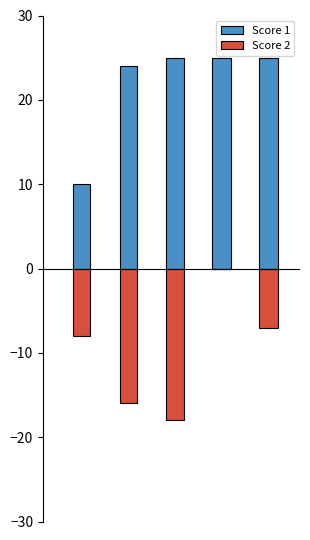

At which label does Score 1 reach its peak?

3